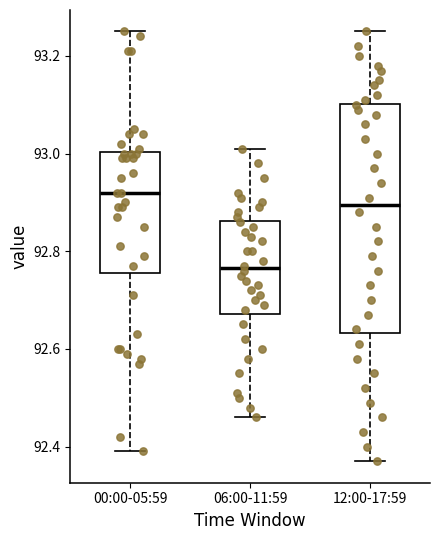

Comparing the boxes themselves (not the whiskers), which one is the tallest?

12:00-17:59